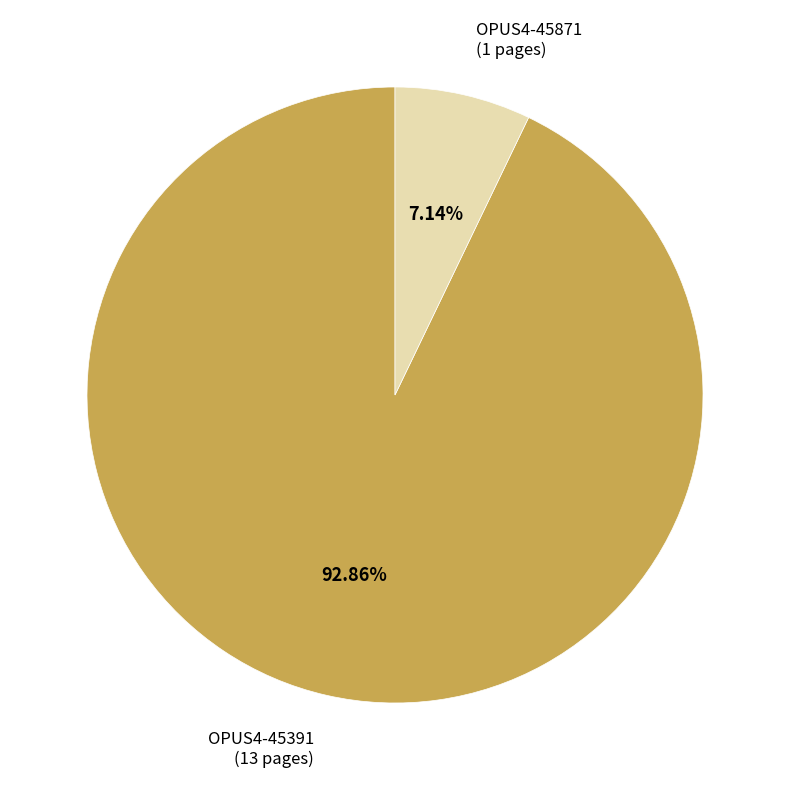

Which has a higher value, OPUS4-45871 or OPUS4-45391?

OPUS4-45391